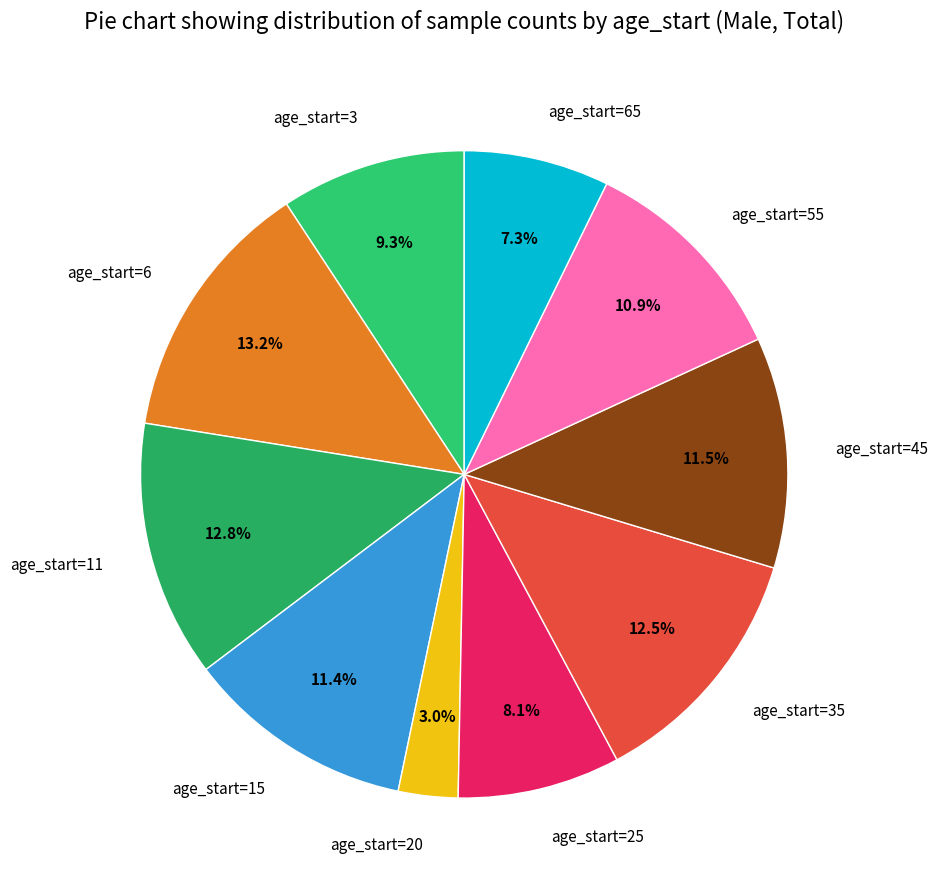

Do age_start=11 and age_start=45 together represent more than half of the pie?

No